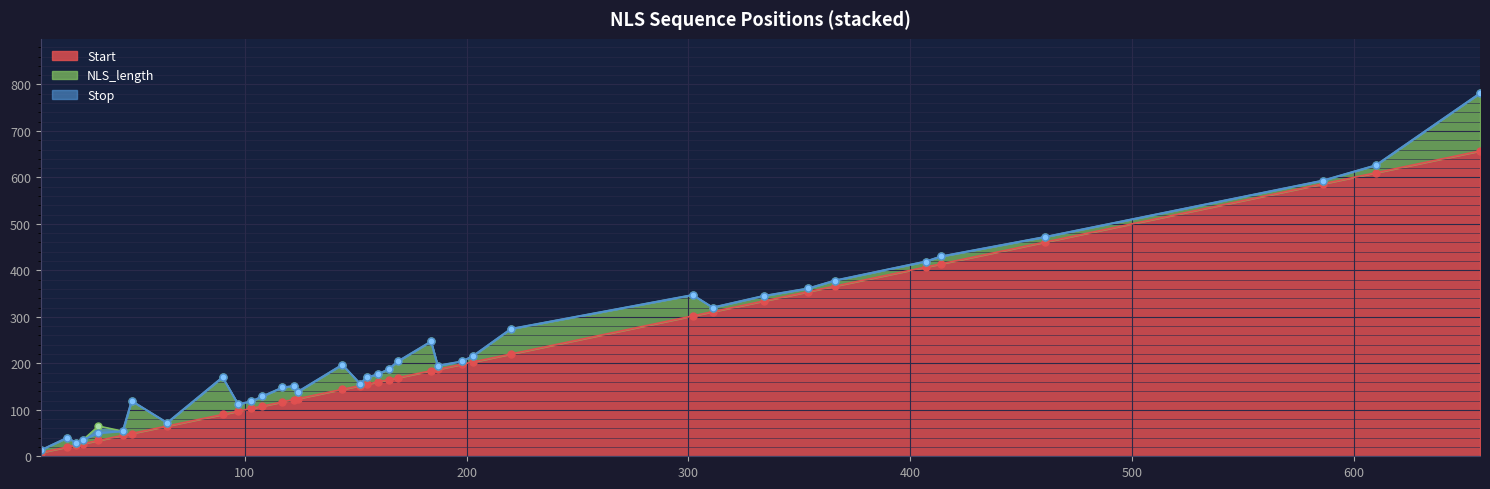

Is the value of Start at 165 greater than the value of Stop at 203?

No